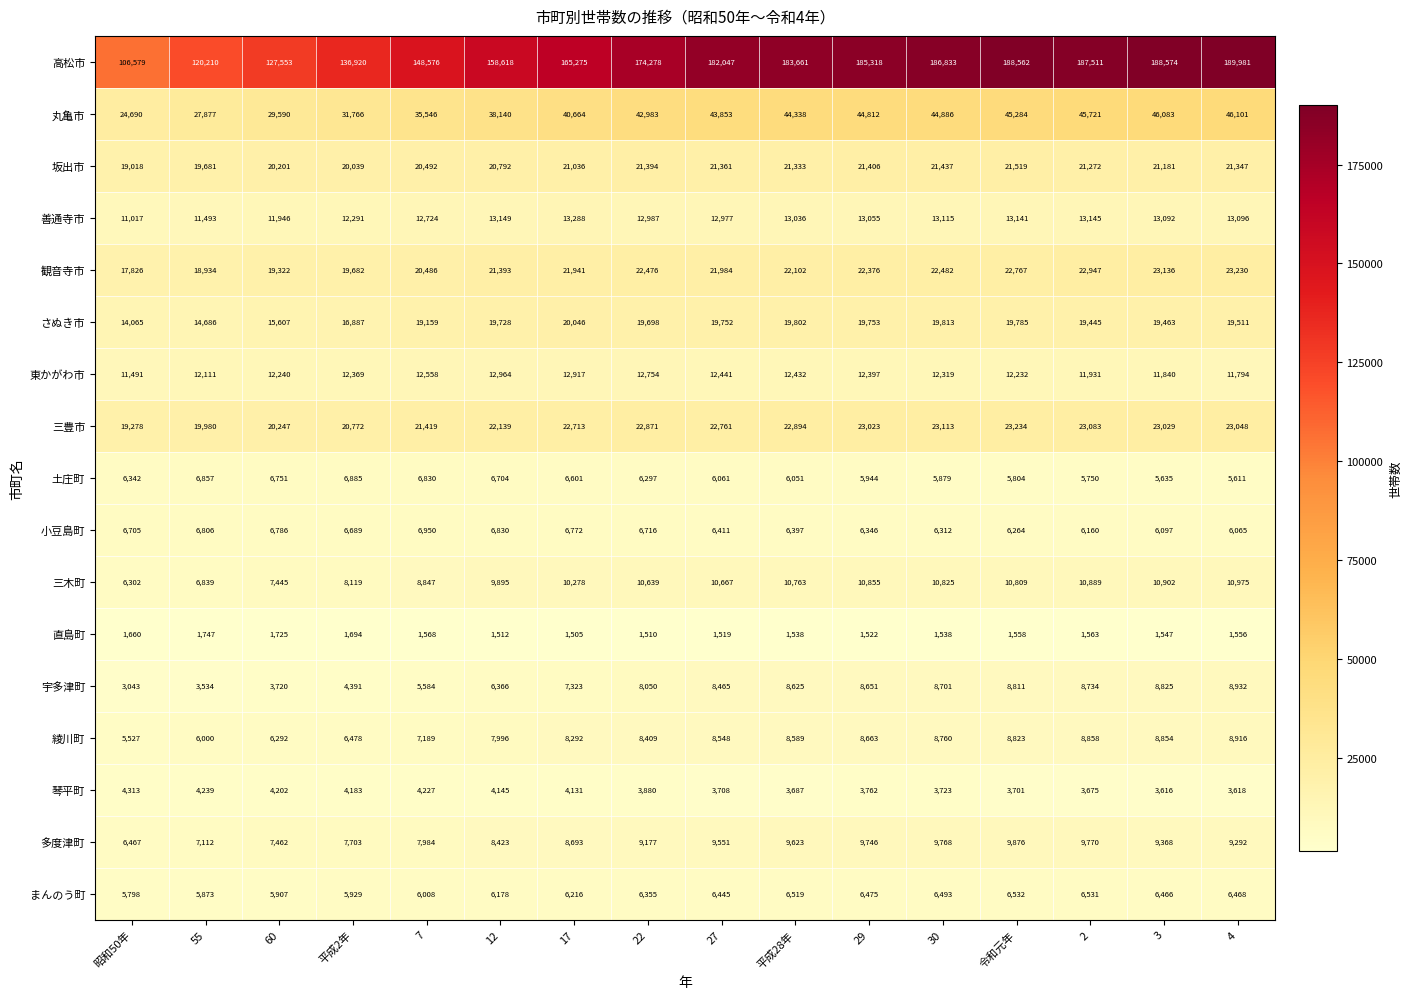

Where does the 土庄町 series first go above 6297?

昭和50年